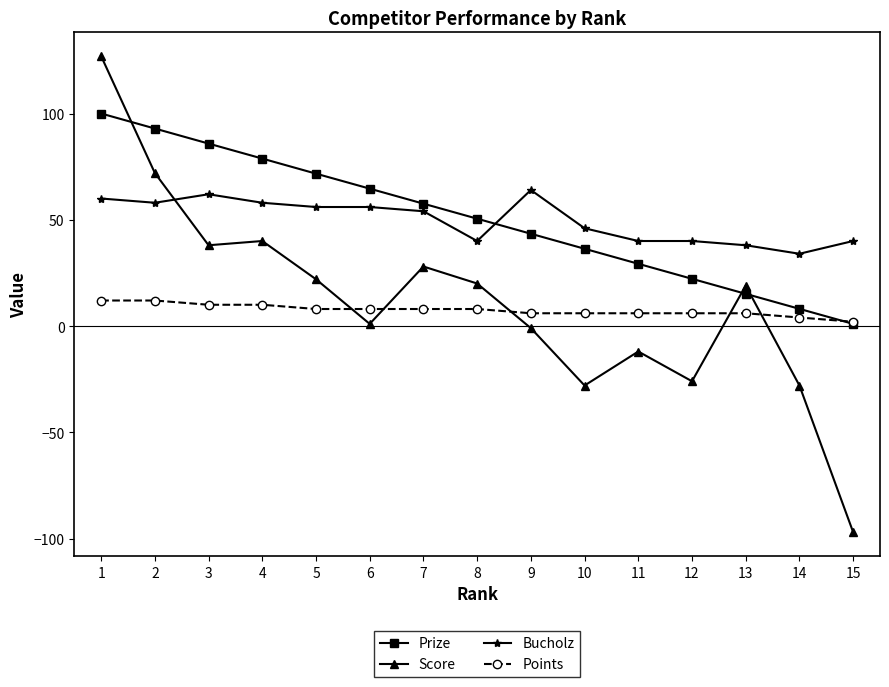

What is the total value across all series at 11?

63.3